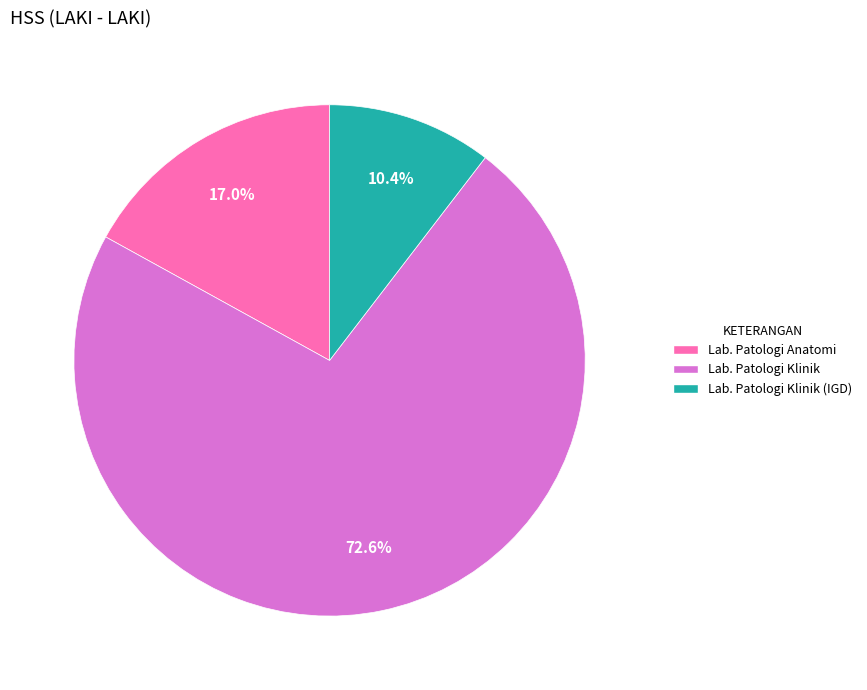

Is there any slice that represents more than half of the pie?

Yes